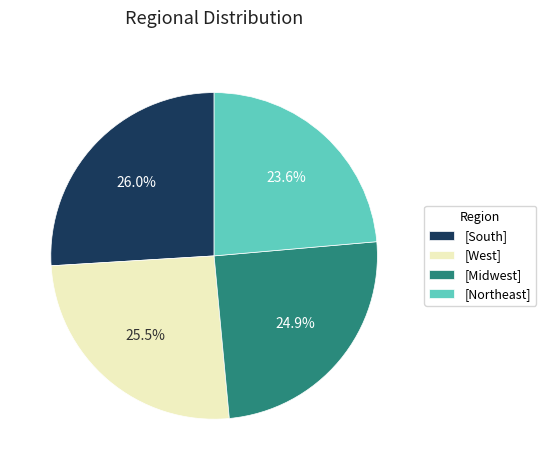

What is the smallest slice in the pie chart?

[Northeast]